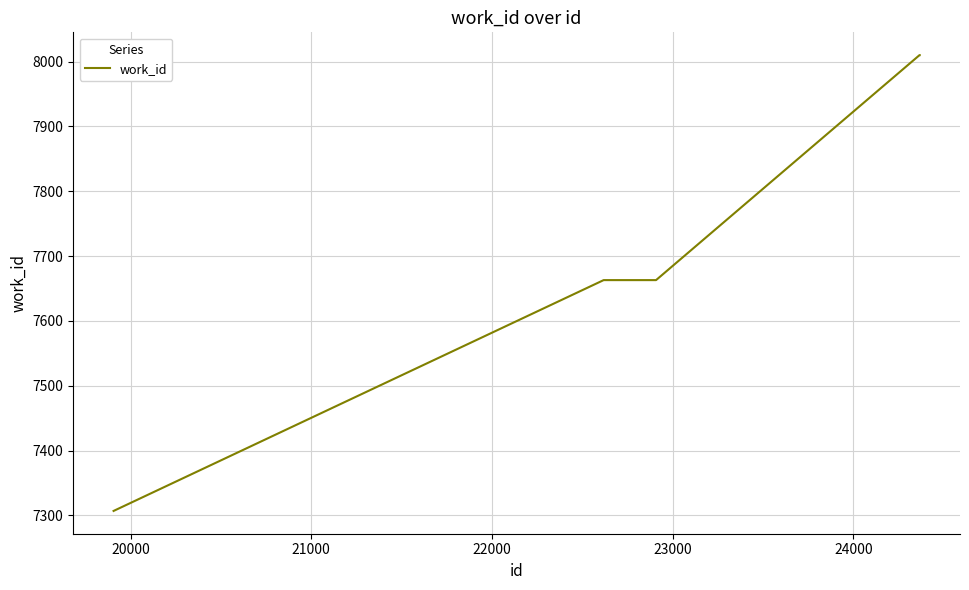

What is the difference between the maximum and minimum values?

703